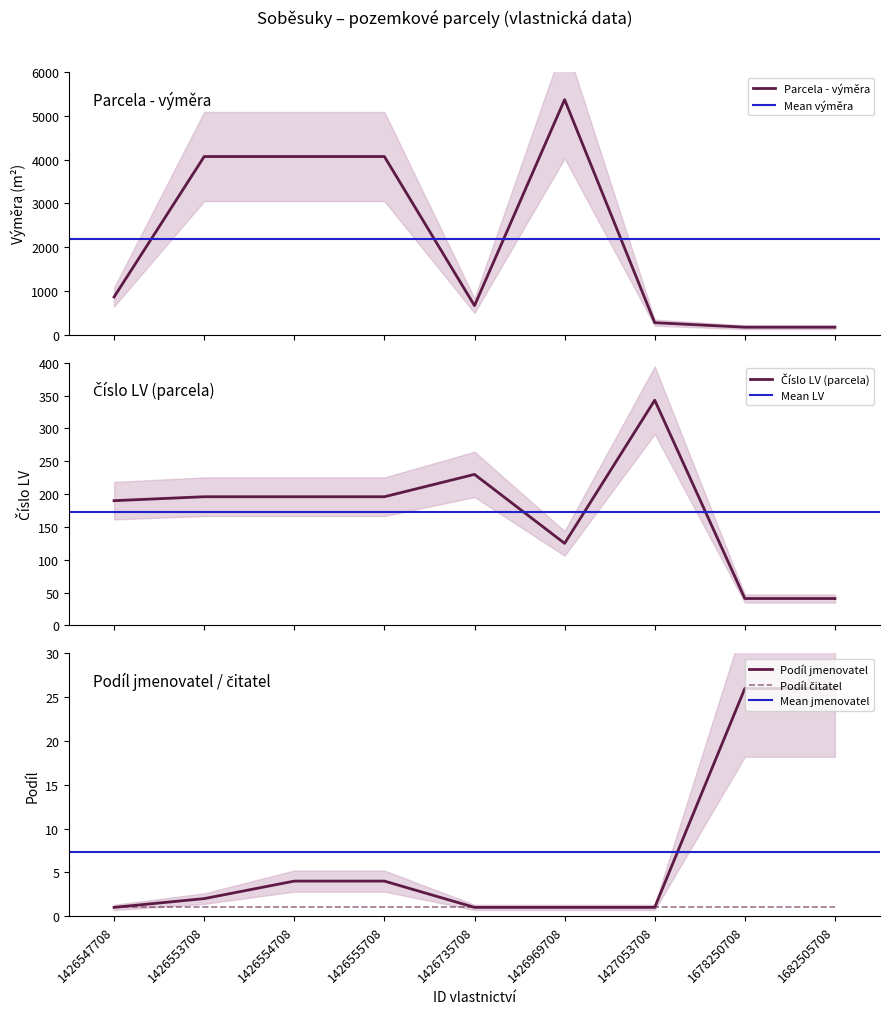

Does the chart display data point markers on the line(s)?

No